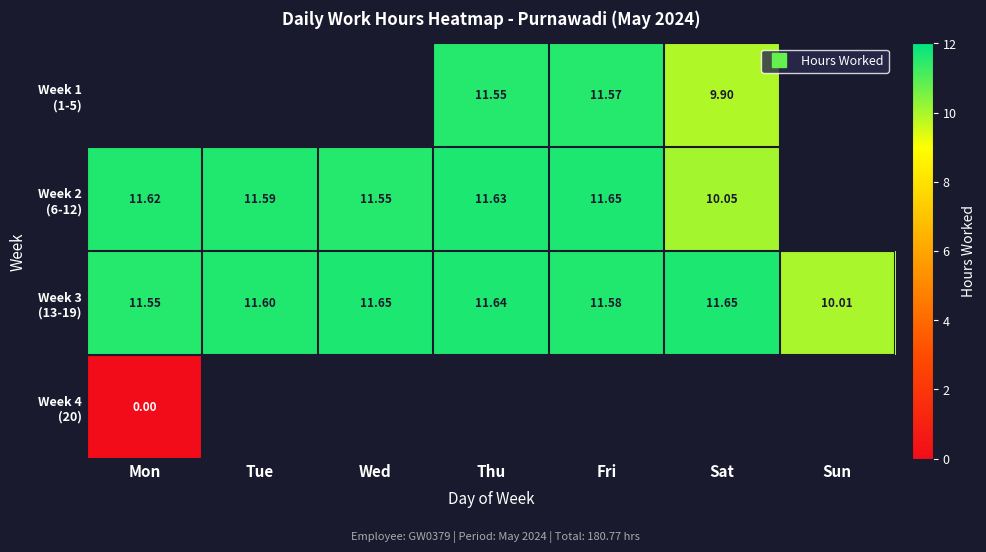

What value does the Week 3 (13-19) series have at Sat?

11.7